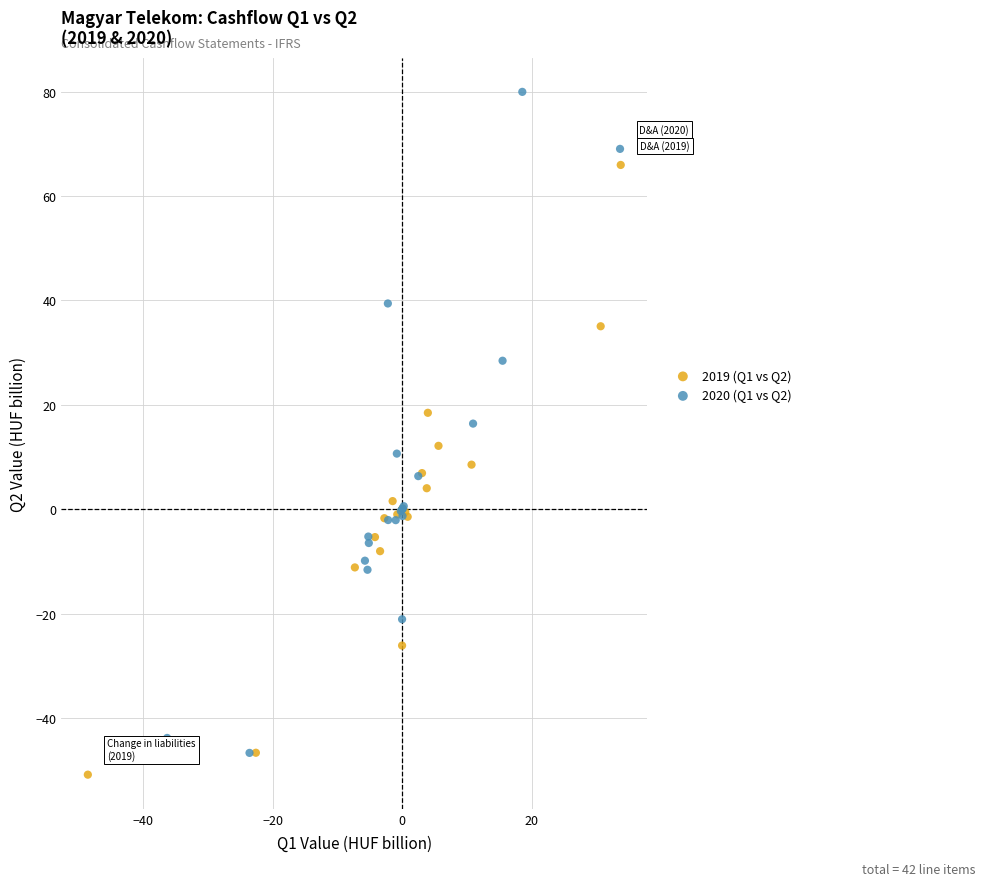

Which series contains the highest Y value?

2020 (Q1 vs Q2)